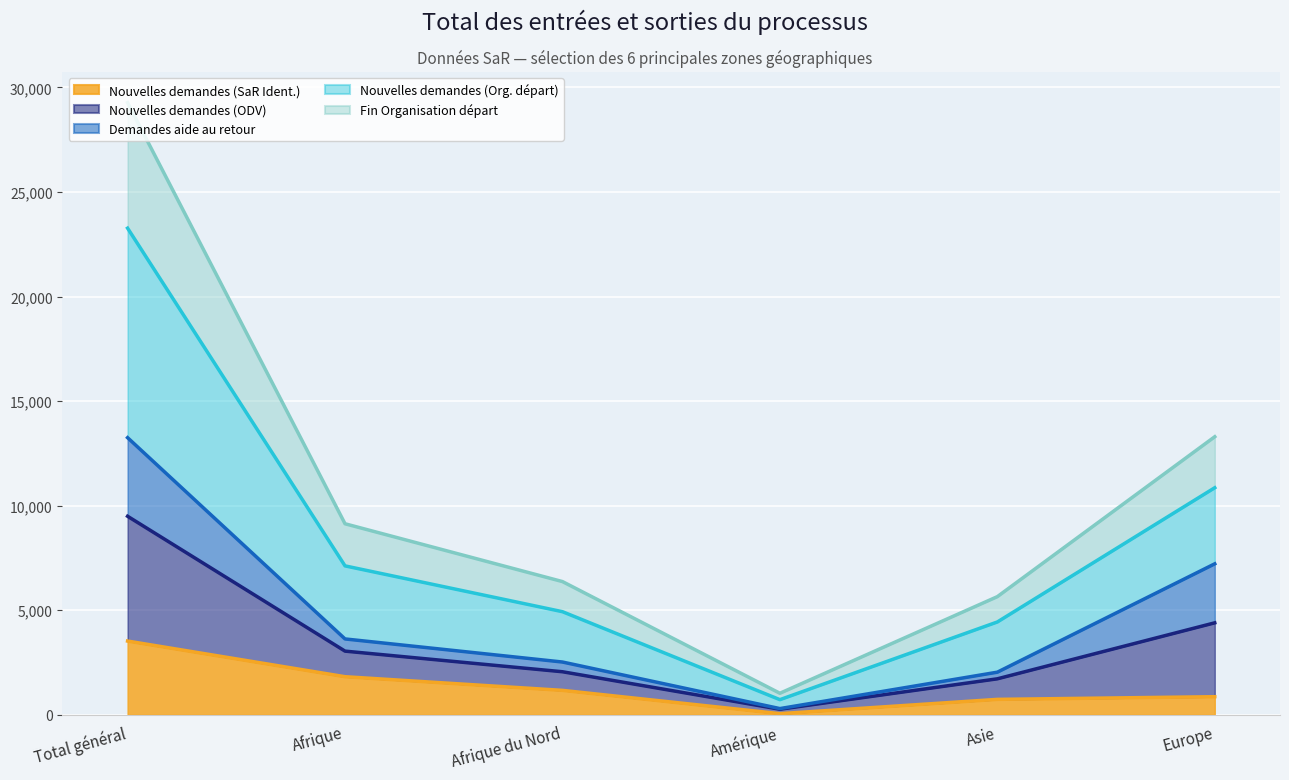

At which label does Nouvelles demandes (SaR Ident.) reach its minimum?

Amérique